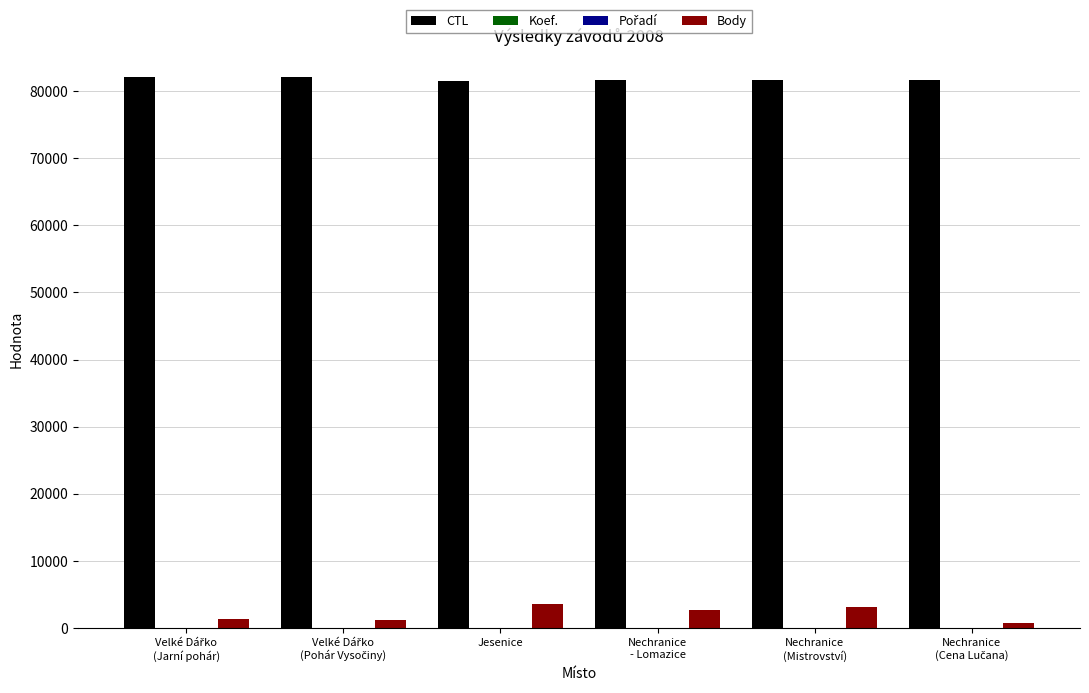

Which series has the largest total across all categories?

CTL